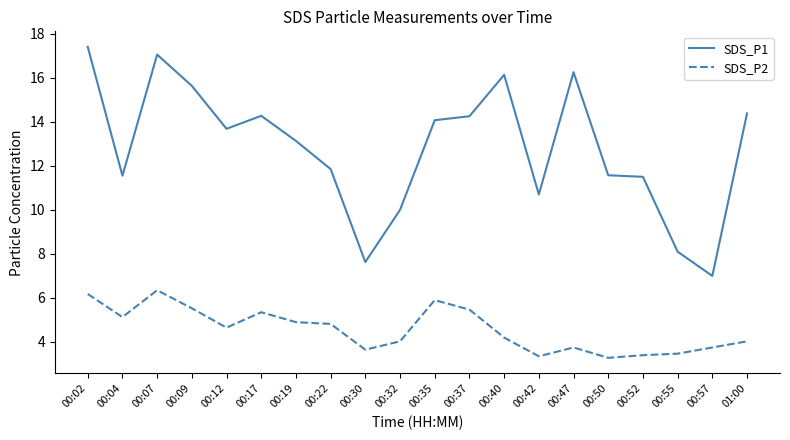

The value of SDS_P1 at 00:50 is 11.6. True or false?

True